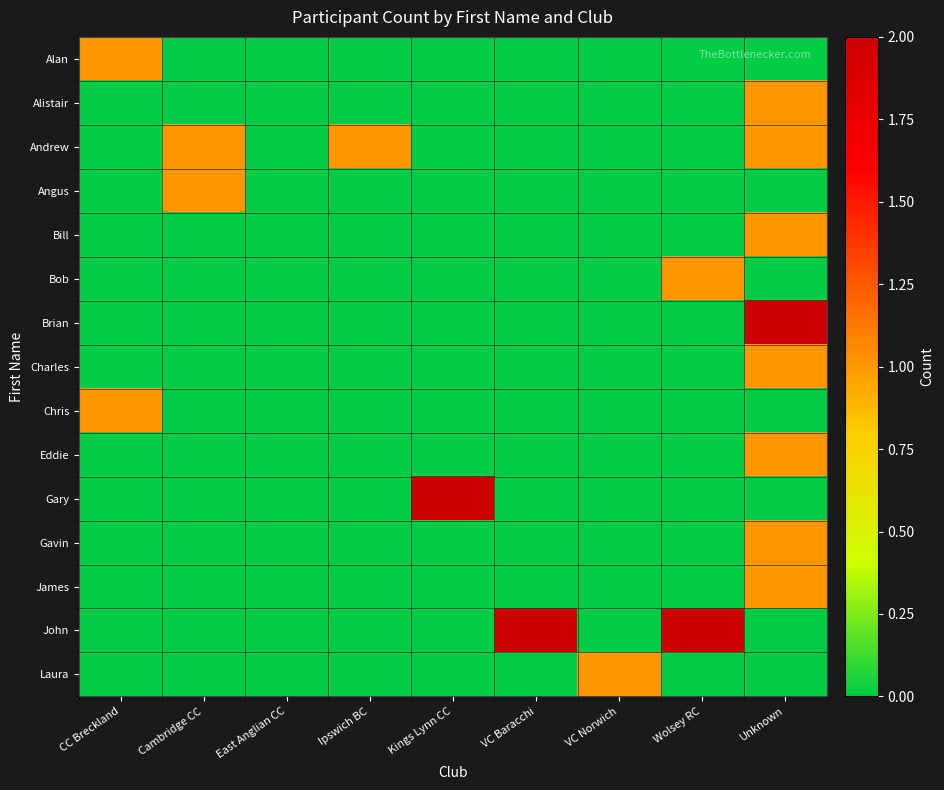

Count the number of data series in this chart.

15